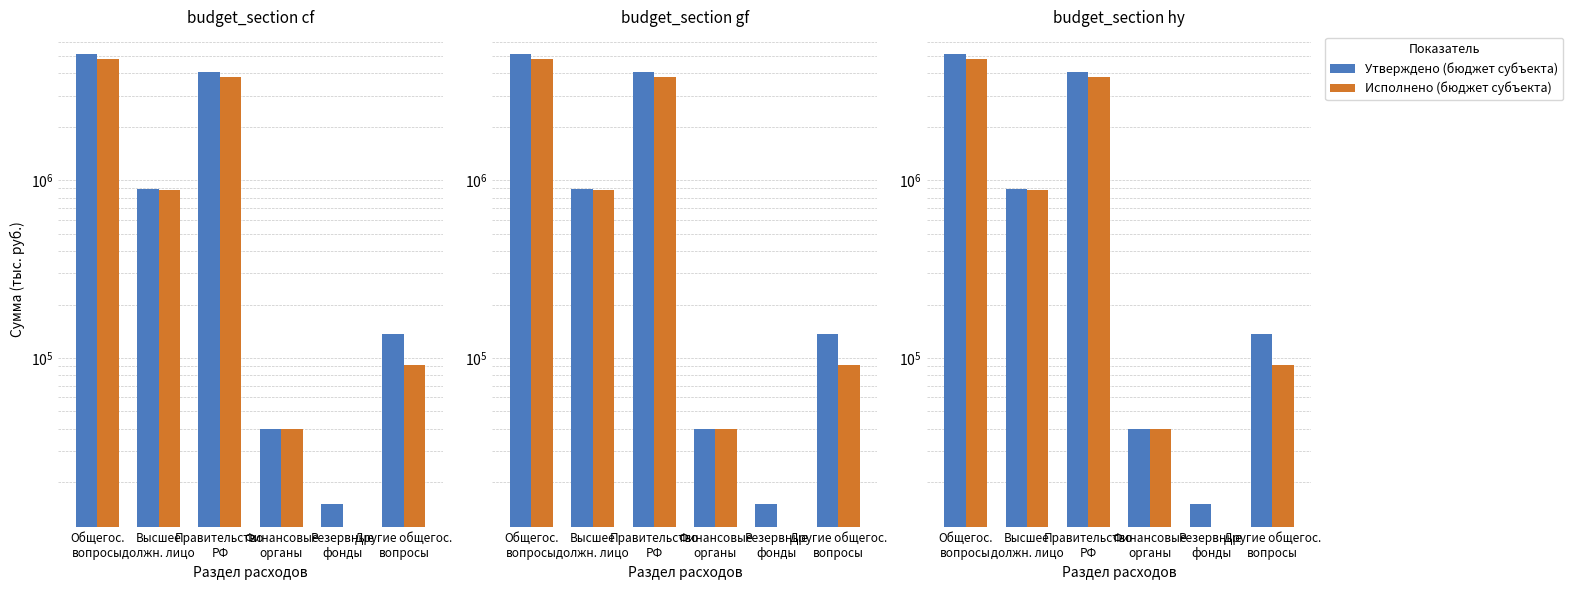

Which series has the largest range (max minus min)?

Утверждено (бюджет субъекта)